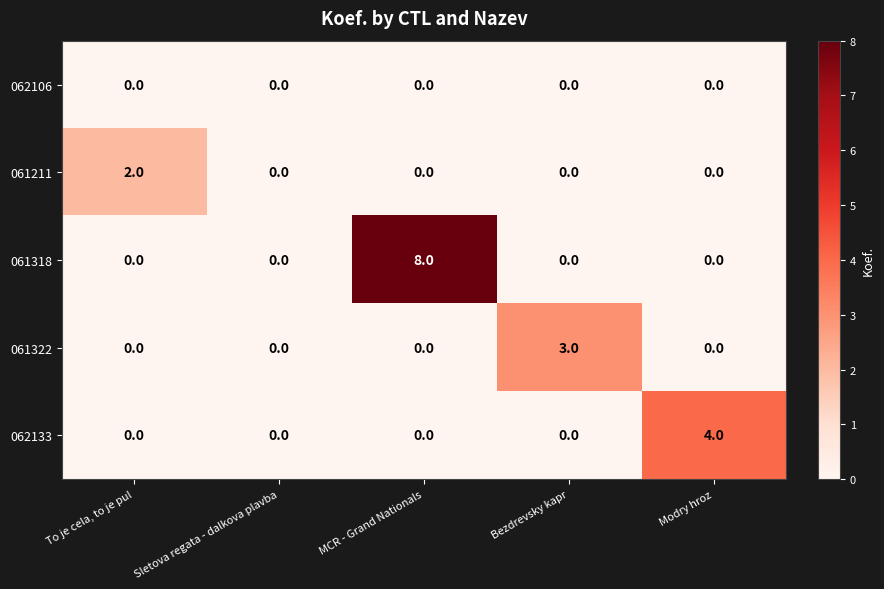

What is the greatest value displayed?

8